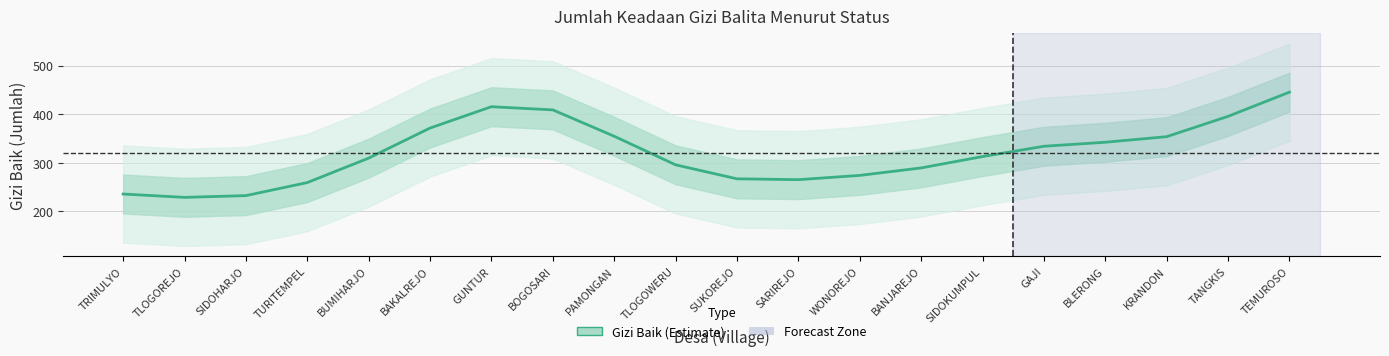

Rank the categories by value from lowest to highest.

TLOGOREJO, SIDOHARJO, TRIMULYO, TURITEMPEL, SARIREJO, SUKOREJO, WONOREJO, BANJAREJO, TLOGOWERU, BUMIHARJO, SIDOKUMPUL, GAJI, BLERONG, KRANDON, PAMONGAN, BAKALREJO, TANGKIS, BOGOSARI, GUNTUR, TEMUROSO